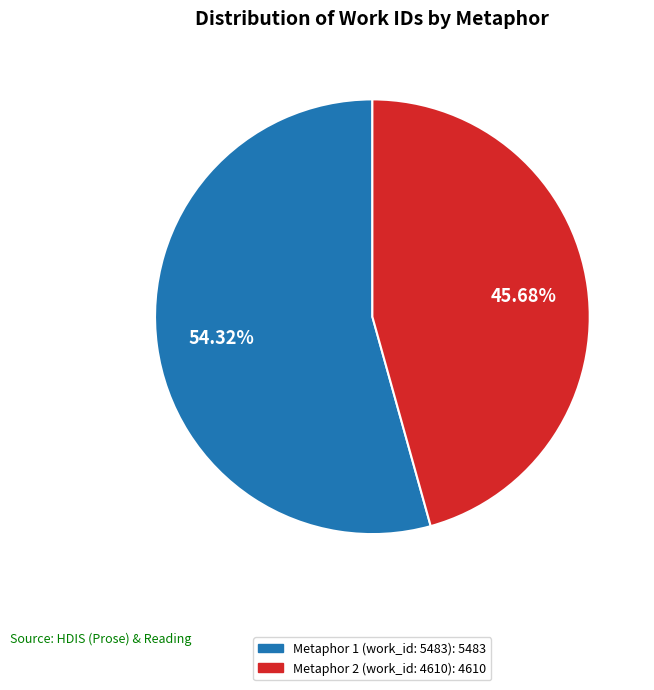

Is there any slice that represents more than half of the pie?

Yes